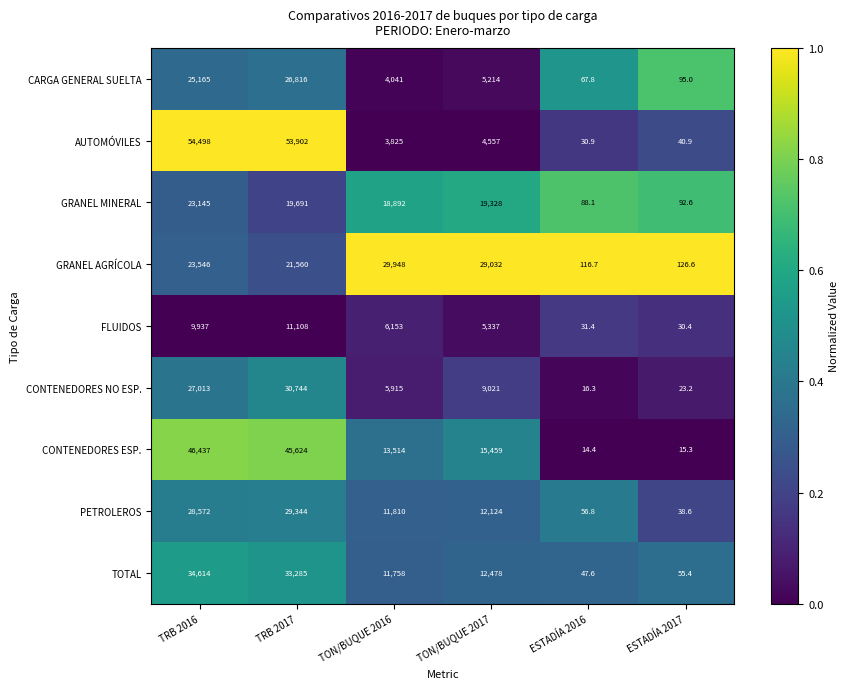

What is the spread (max minus min) of values at ESTADÍA 2017?

111.3